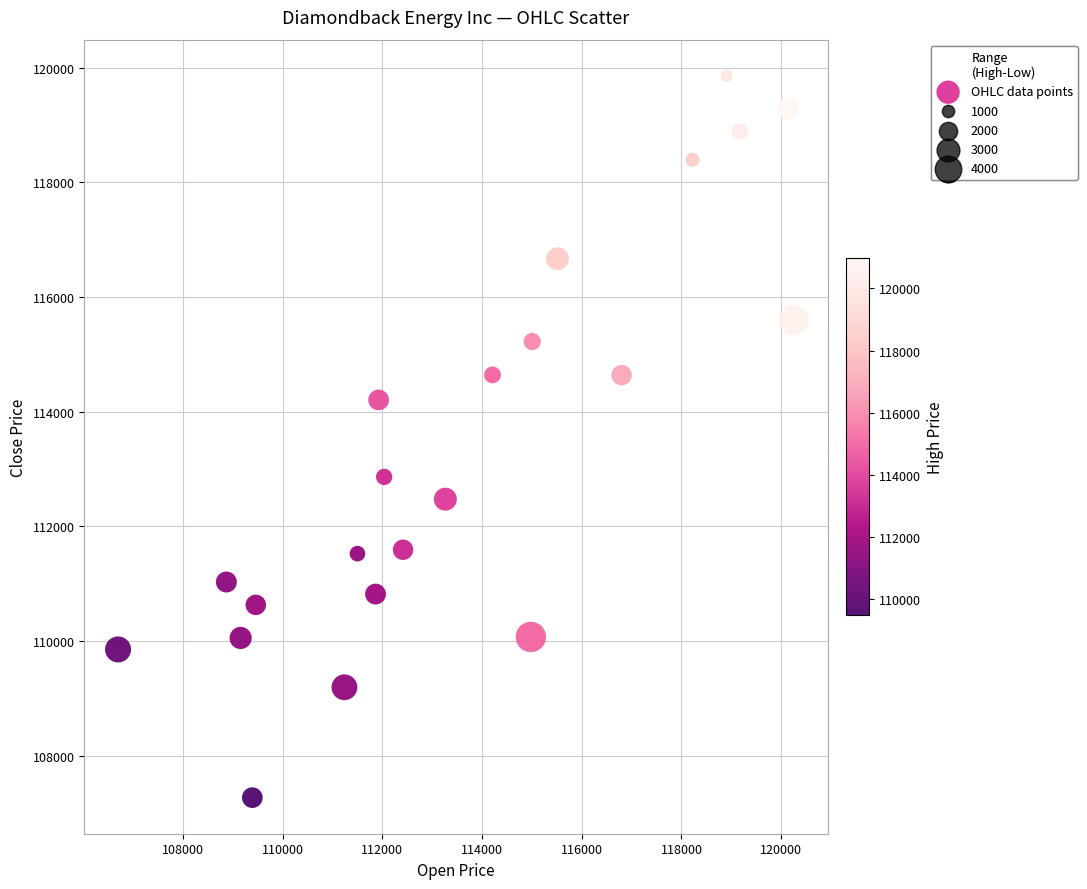

What is the range of Y values (max minus min)?

12592